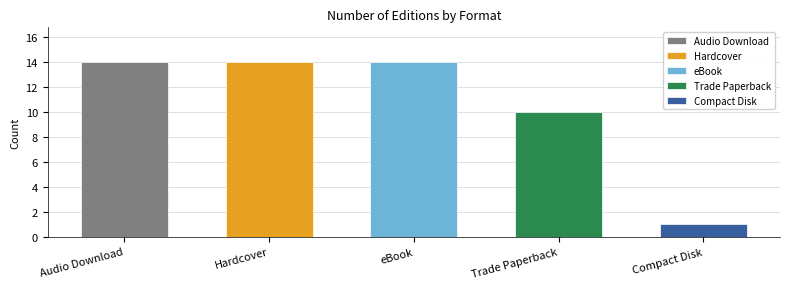

Are the bars grouped side by side (vs. stacked)?

No